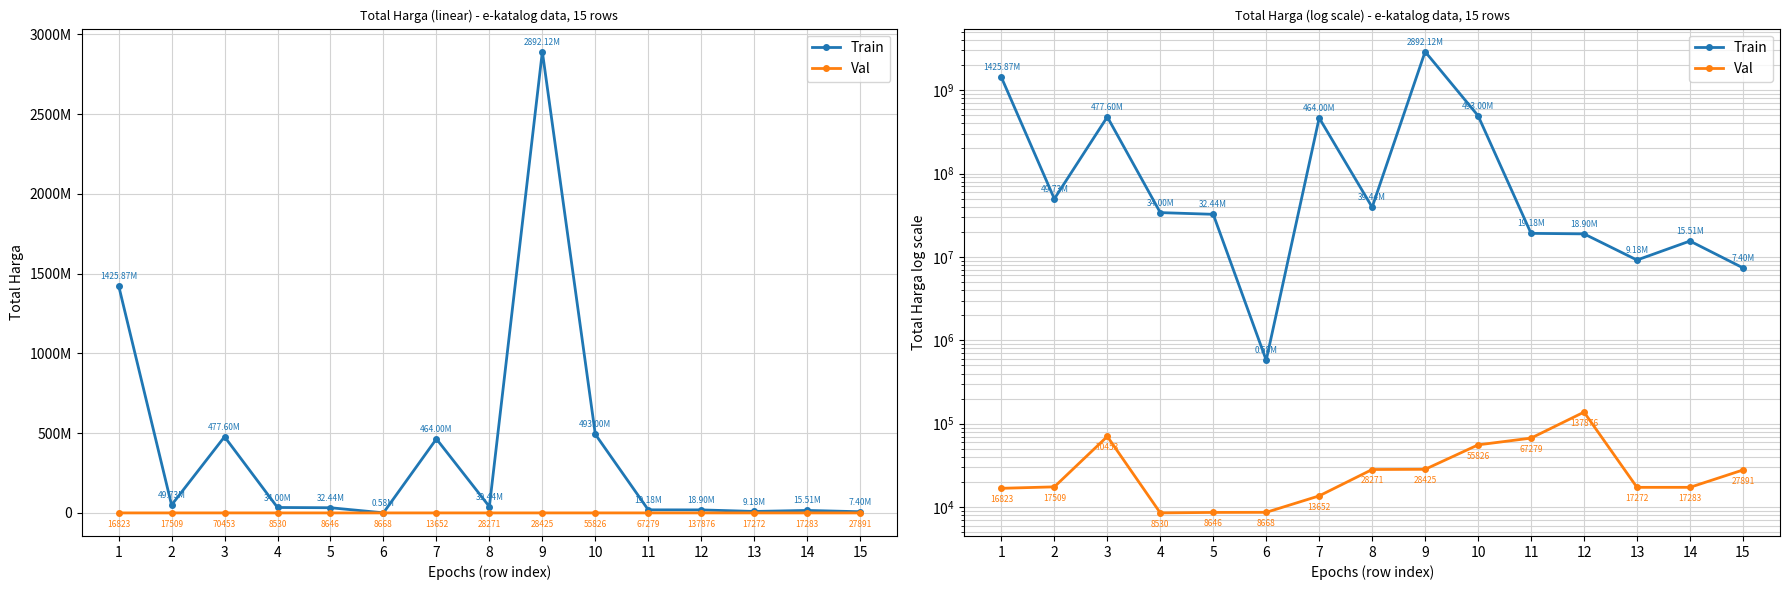

Which series has the largest range (max minus min)?

Train